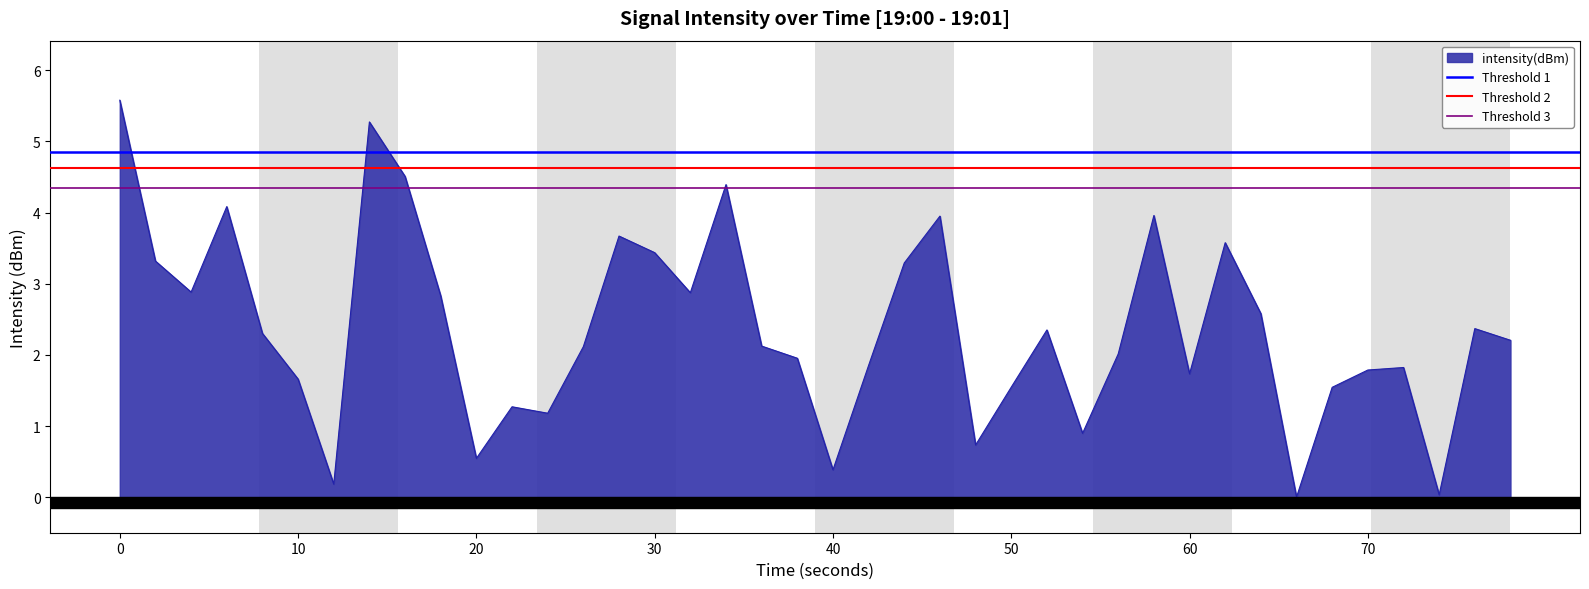

What is the highest value of the intensity(dBm) series?

5.6